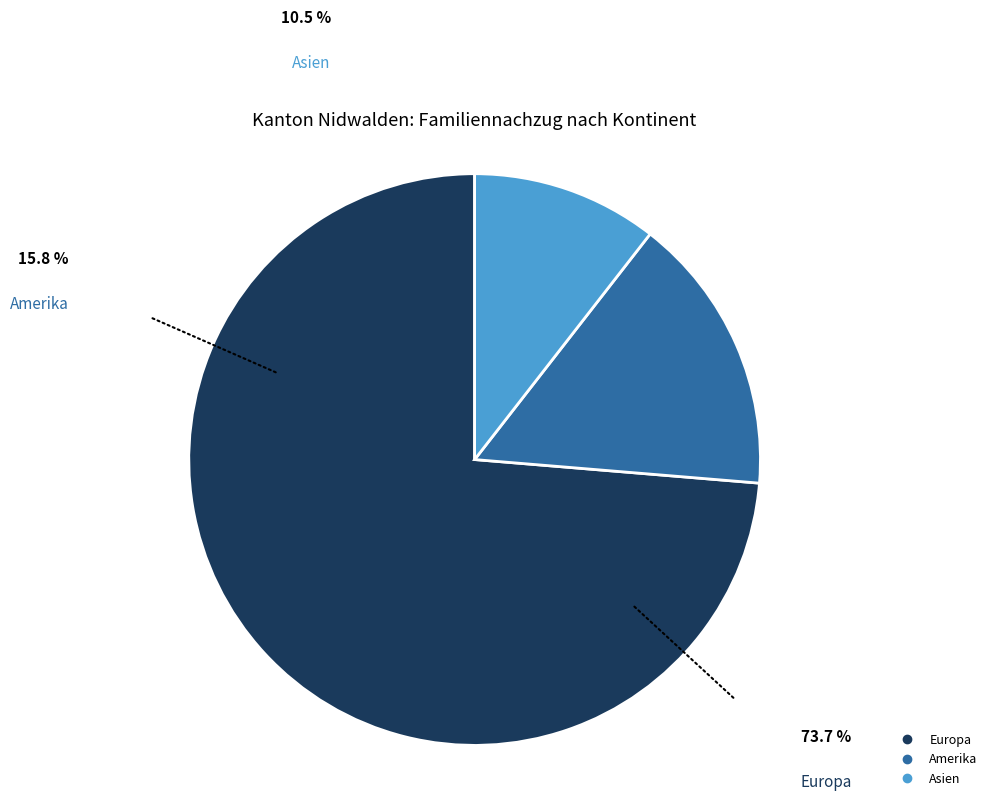

Is there any slice that represents more than half of the pie?

Yes